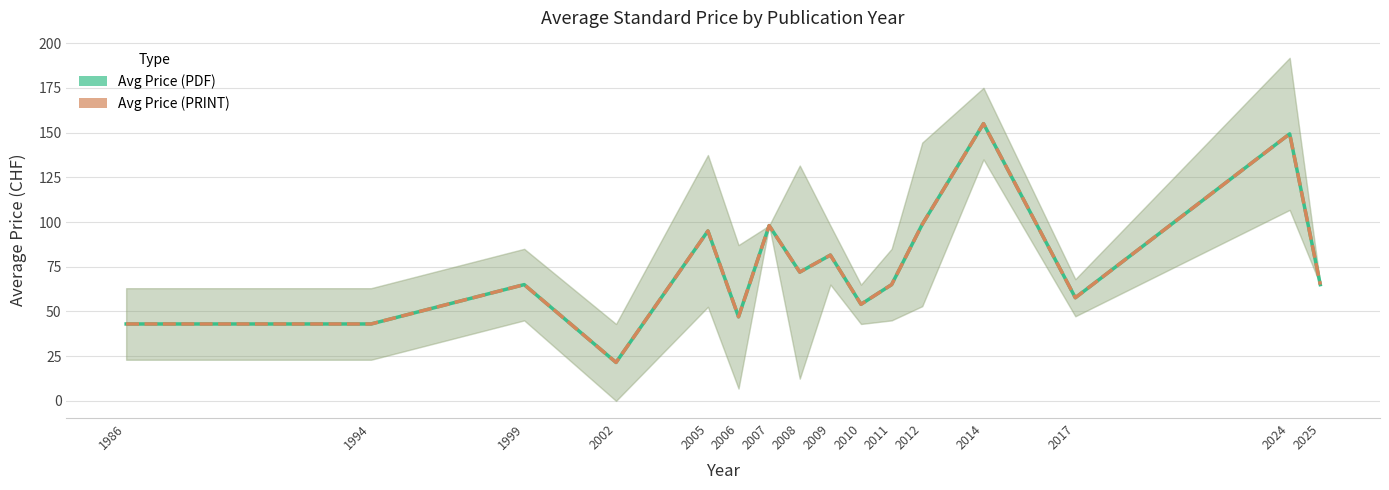

True or false: Avg Price (PDF) and Avg Price (PRINT) intersect in this chart.

False